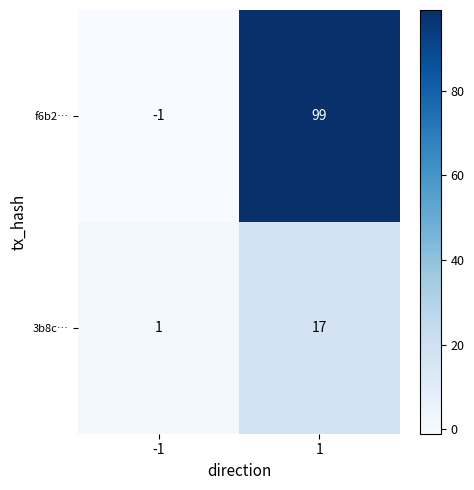

What is the maximum value shown in the chart?

99